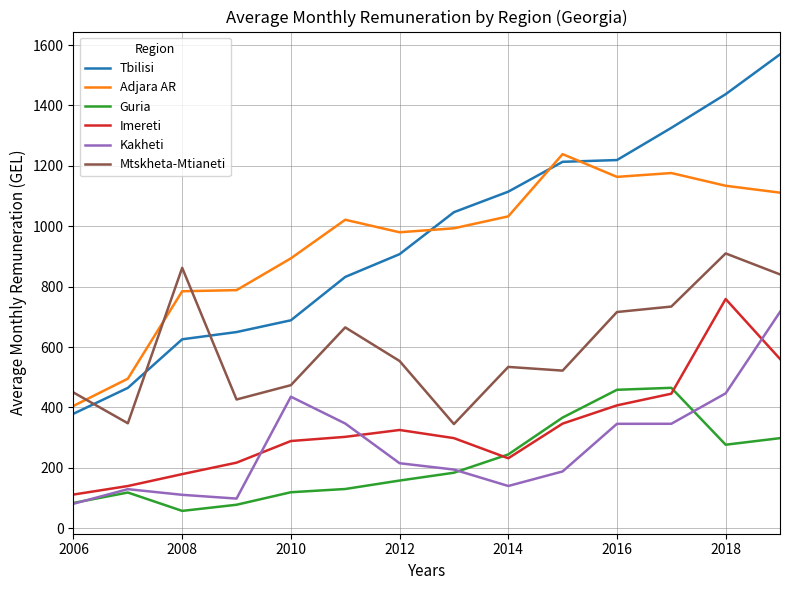

What is the maximum value shown in the chart?

1569.3